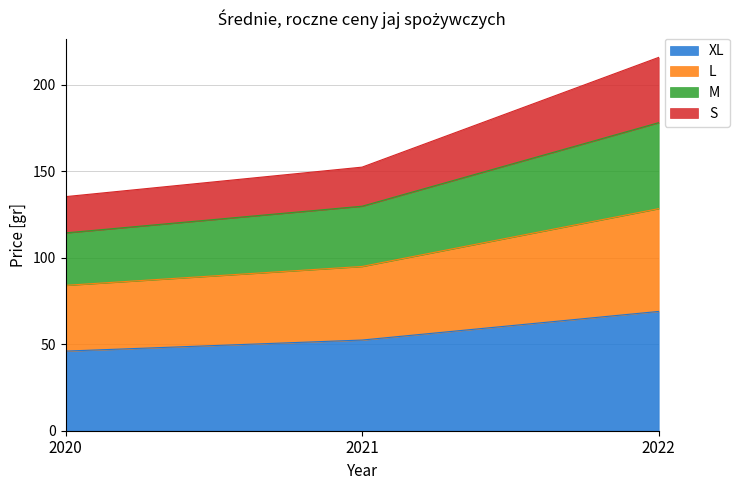

What is the total value across all series at 2021?

152.4